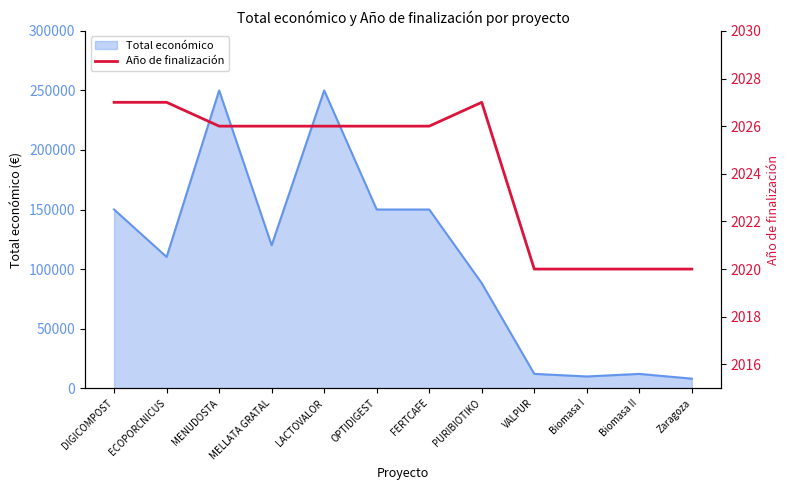

What is the greatest value displayed?

2027